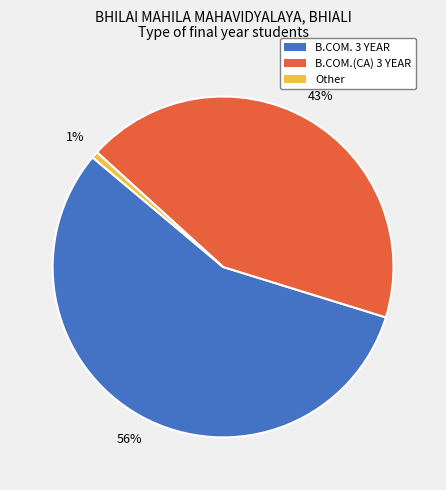

What percentage is the B.COM.(CA) 3 YEAR slice, to the nearest percent?

43%